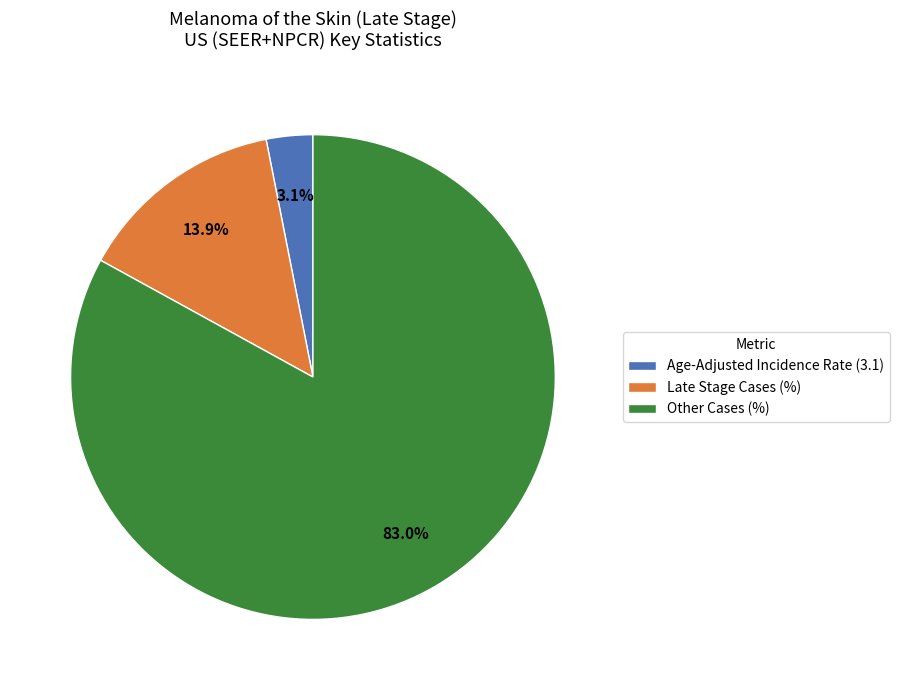

Combined, do Late Stage Cases (%) and Other Cases (%) account for over 50%?

Yes